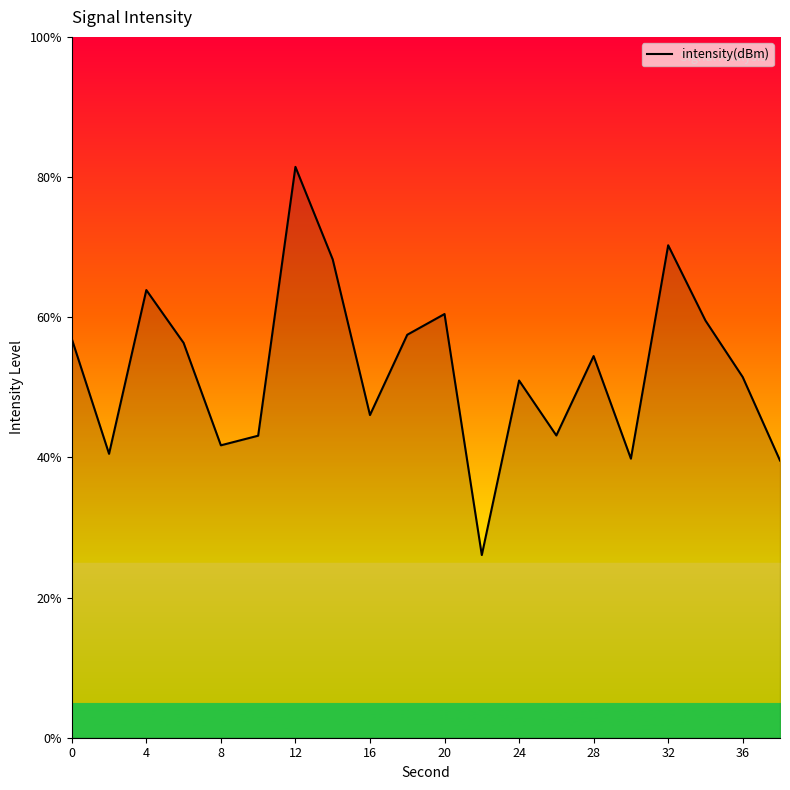

What is the minimum value shown in the chart?

26.1